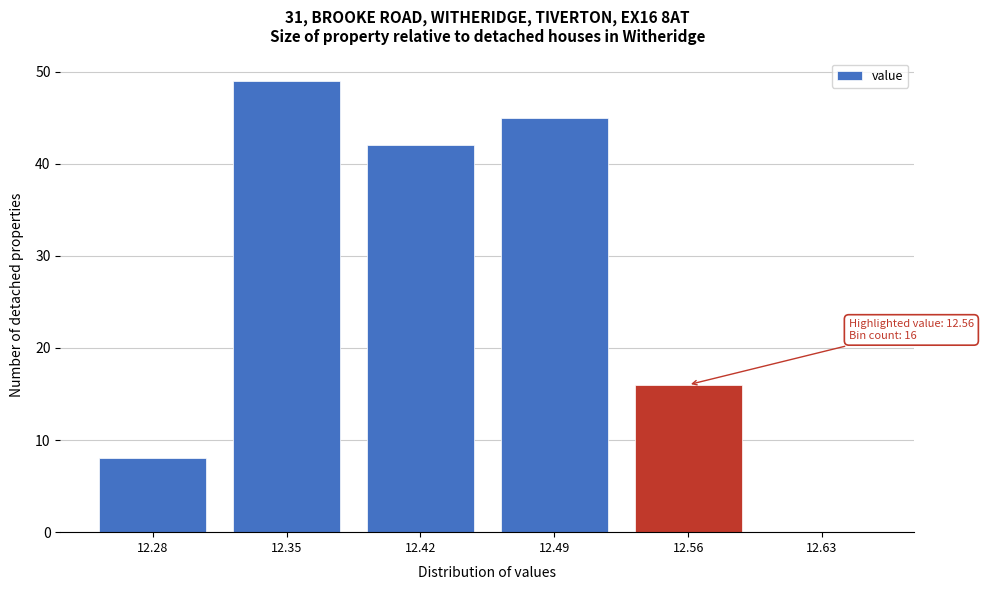

Reading left to right, list all the values displayed in this chart.

12.28=8	12.35=49	12.42=42	12.49=45	12.56=16	12.63=0